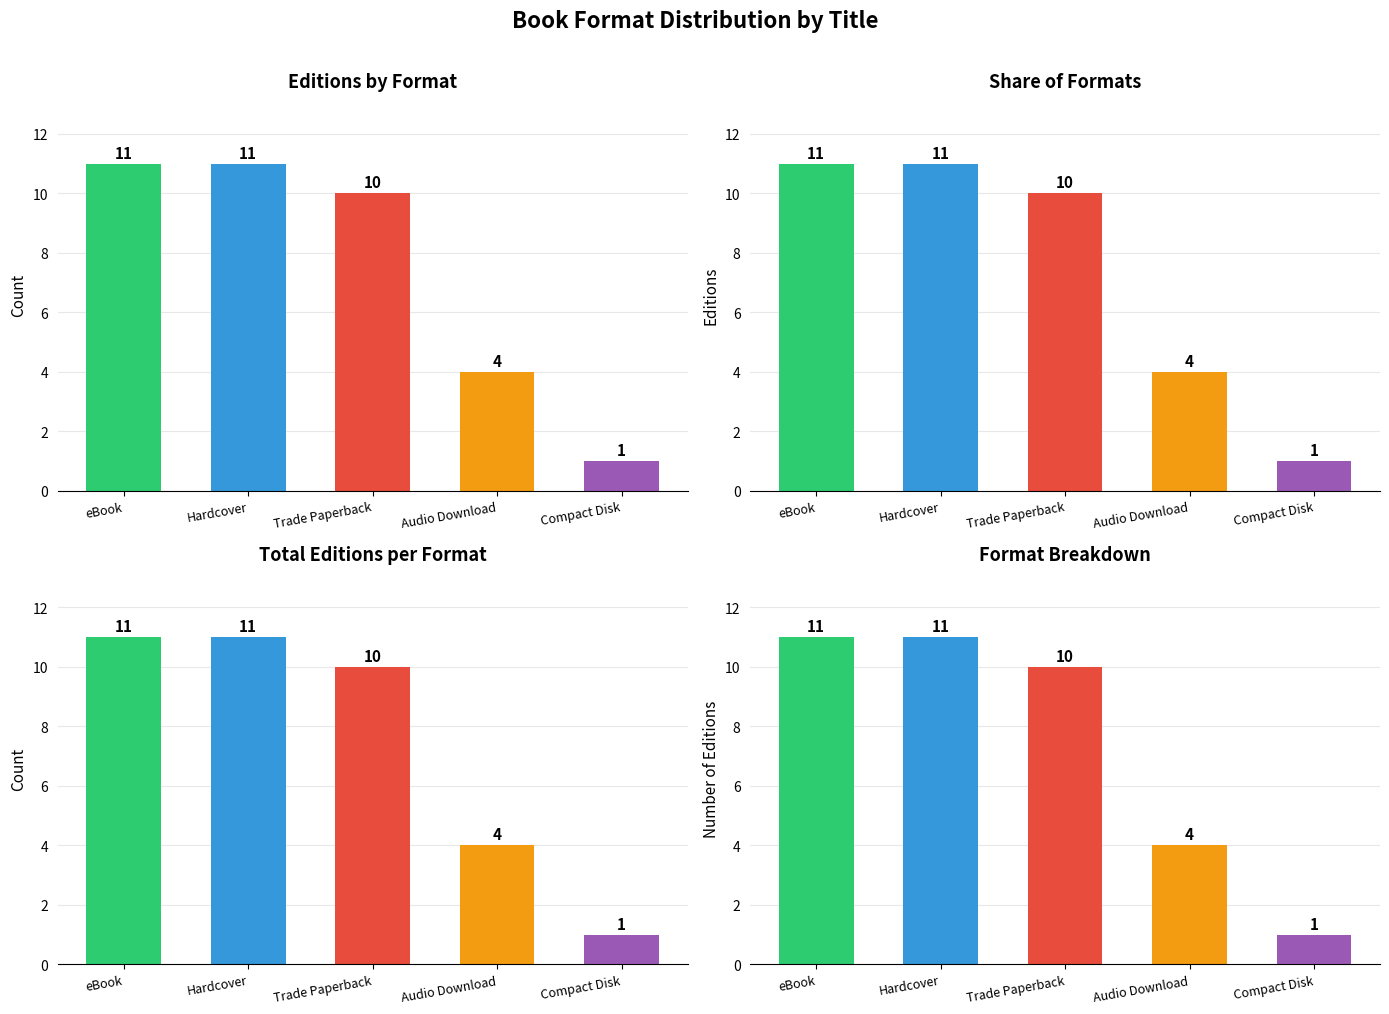

Reading right to left, list all the values displayed in this chart.

Editions by Format: 1	4	10	11	11
Share of Formats: 1	4	10	11	11
Total Editions per Format: 1	4	10	11	11
Format Breakdown: 1	4	10	11	11